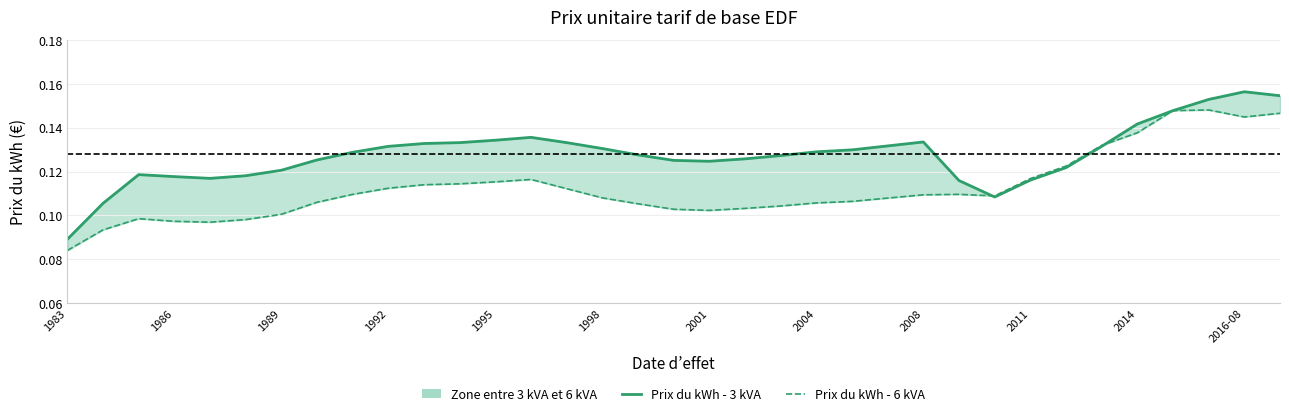

What is the value of the Prix du kWh - 3 kVA line point at the 28th from the left?

0.1